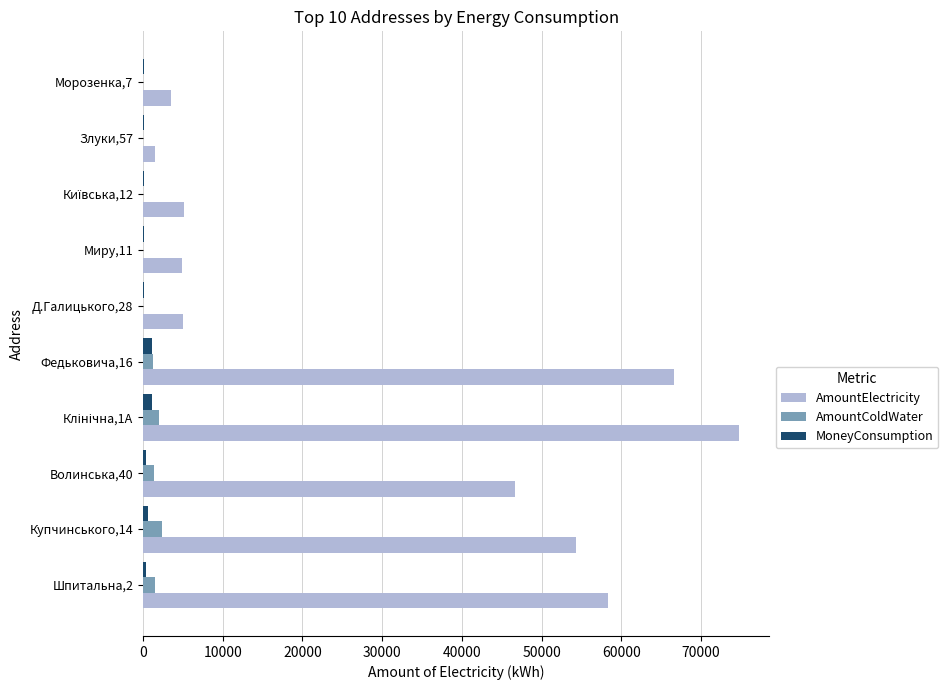

What is the sum of all AmountElectricity values?

320711.0